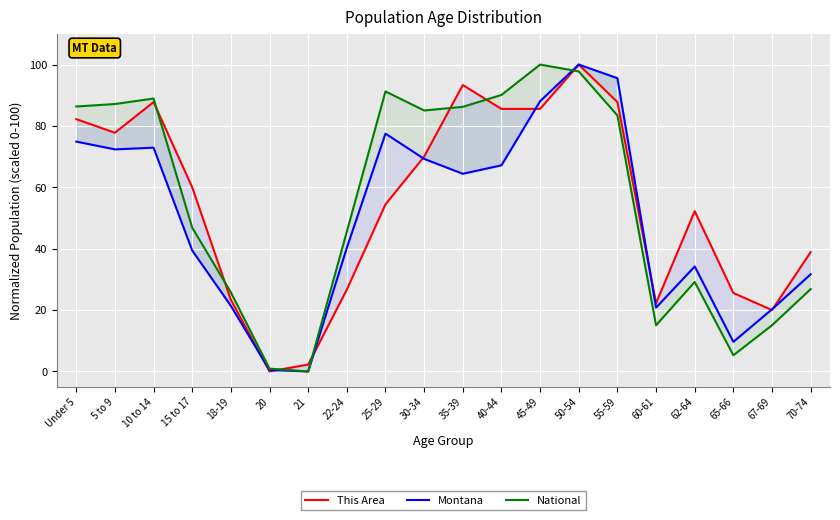

What is the spread (max minus min) of values at 25-29?

36.8